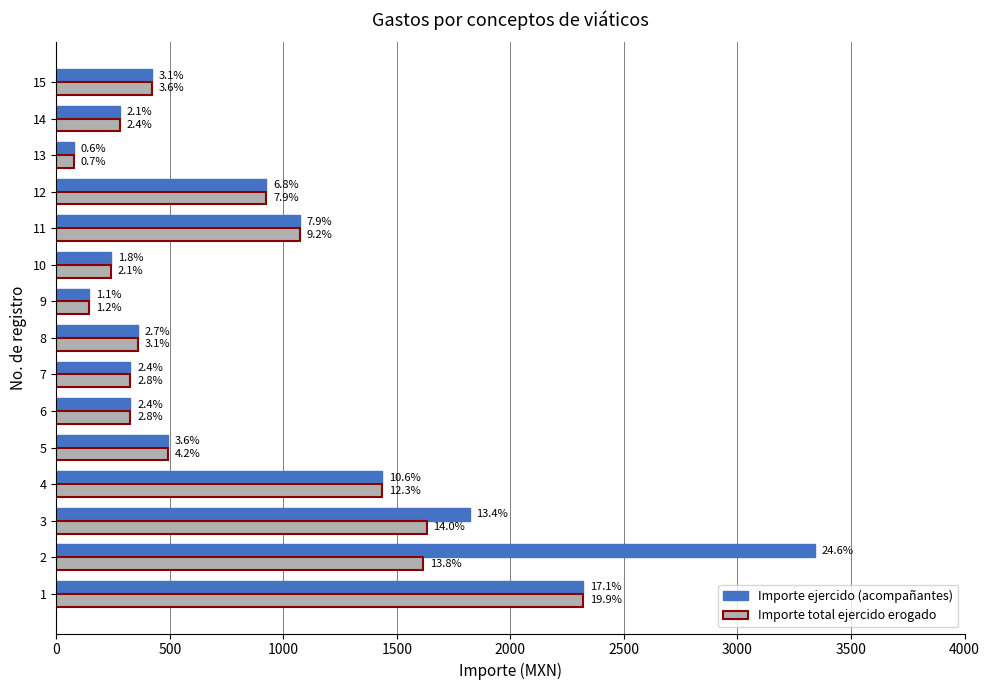

What are all the series names shown in the legend?

Importe ejercido (acompañantes), Importe total ejercido erogado